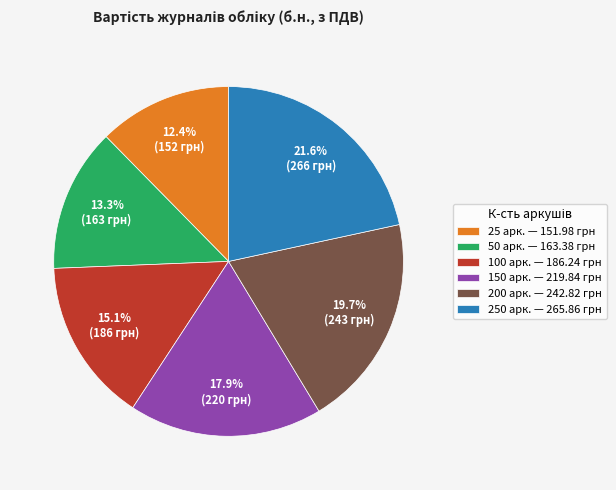

Between 100 арк. and 150 арк., which is larger?

150 арк.